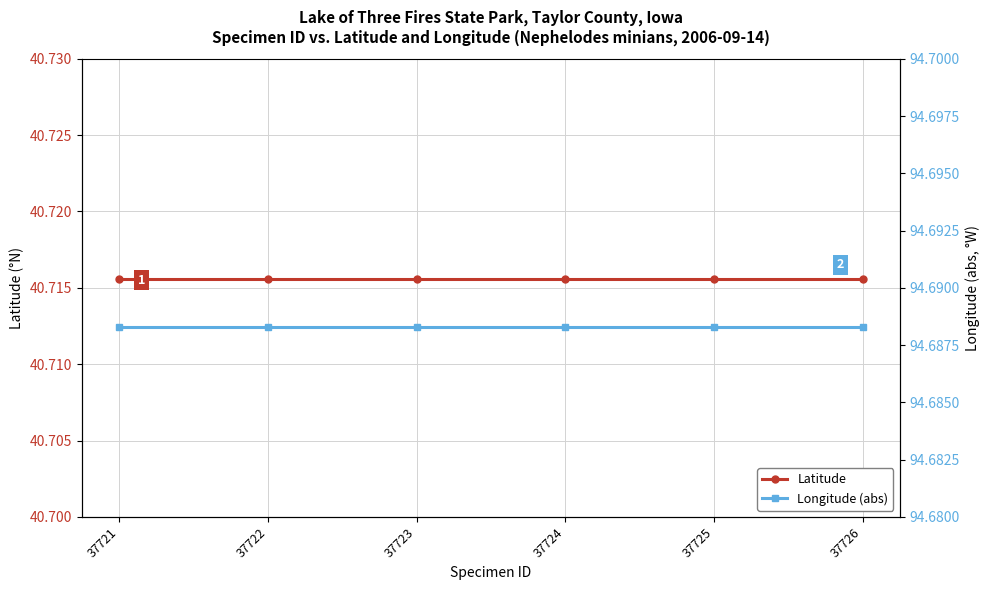

Which series has the largest total across all categories?

Longitude (abs)